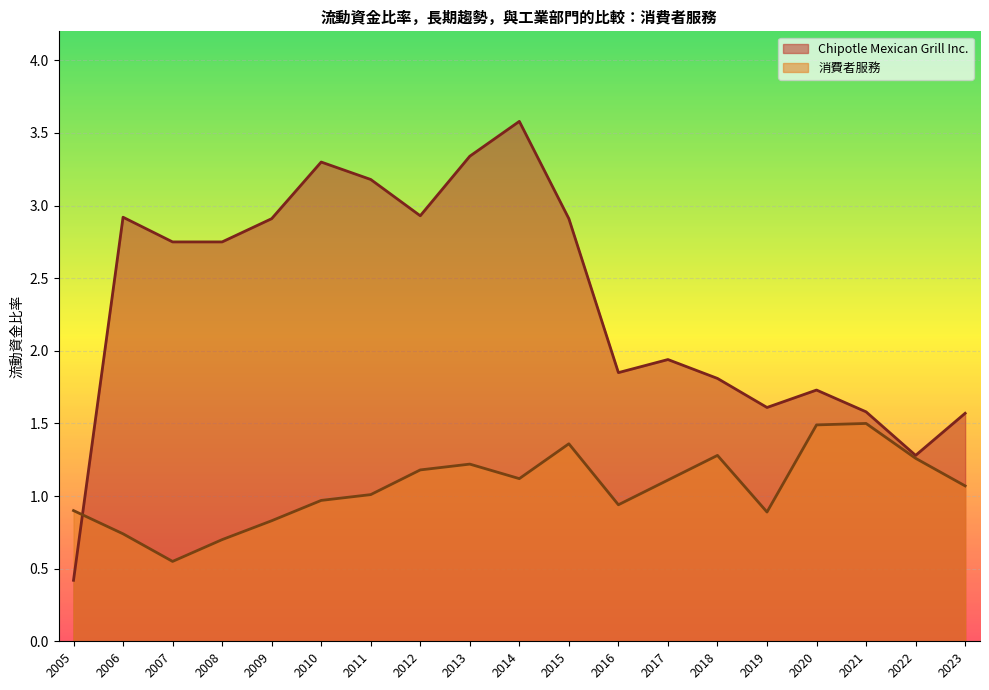

Where do 消費者服務 and Chipotle Mexican Grill Inc. first cross each other?

2005 and 2006